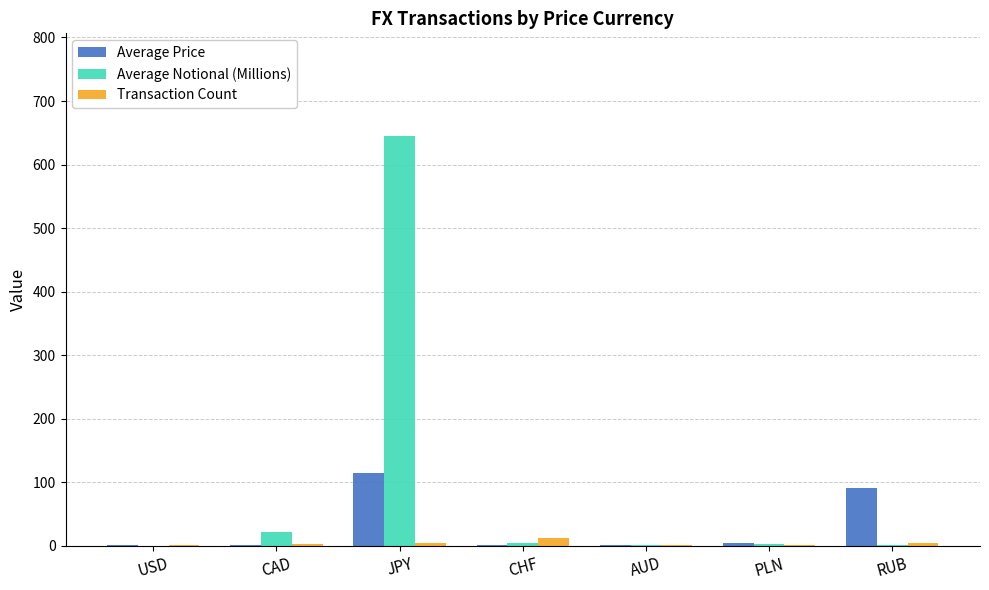

At which category is the sum across all series the highest?

JPY